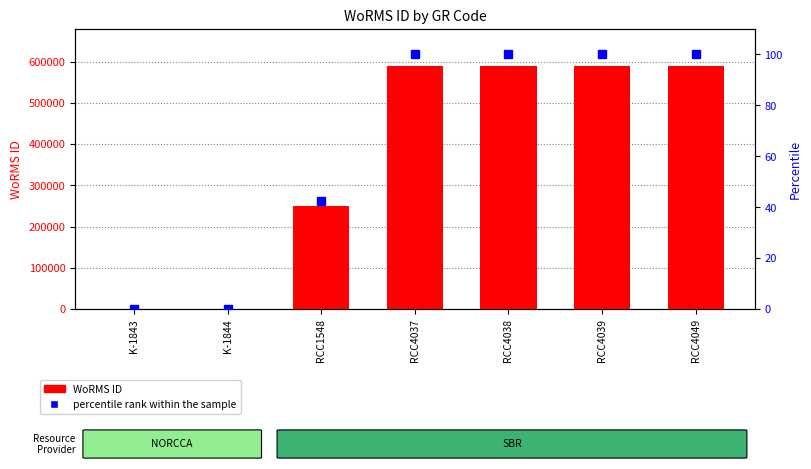

What position from the left is K-1843?

1